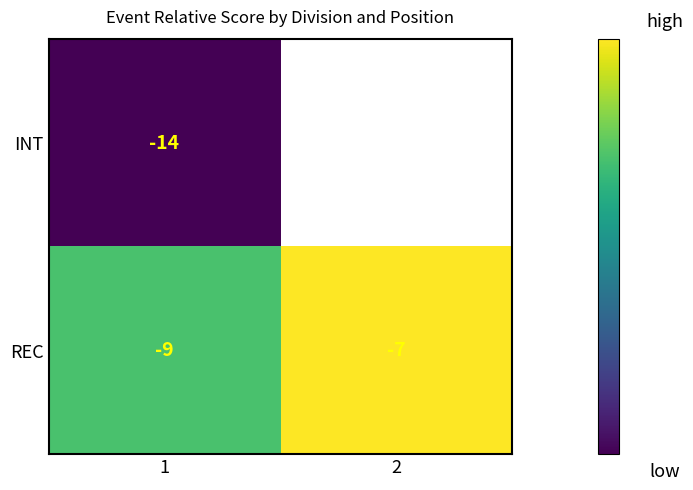

The value of REC at 2 is -12.5. True or false?

False